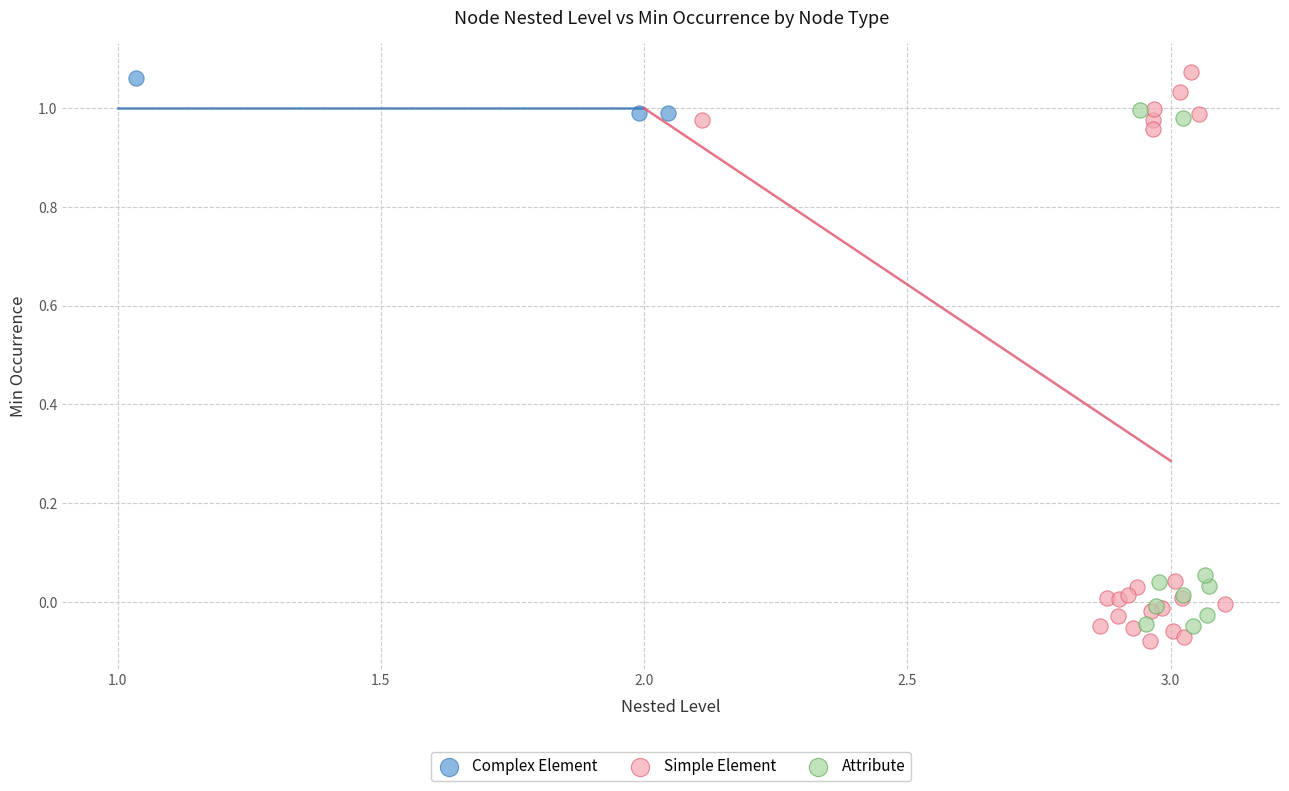

Which series has the largest Y range (max minus min)?

Simple Element